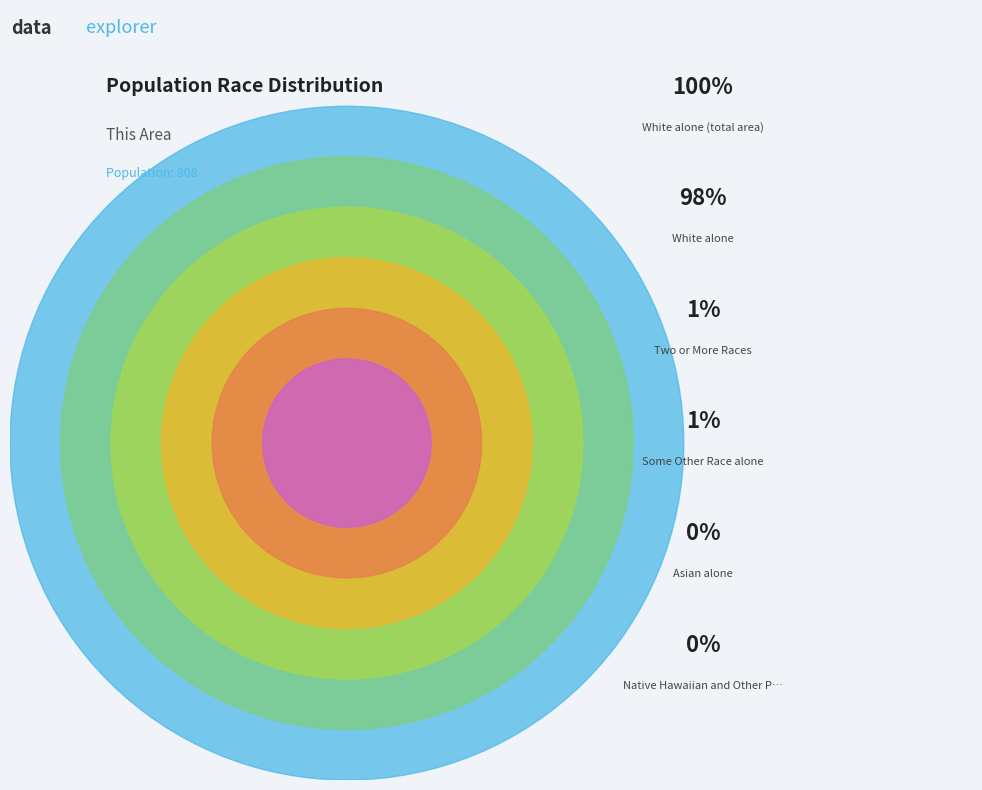

To the nearest percent, what is the combined percentage of American Indian and Alaska Native and Some Other Race alone?

1%